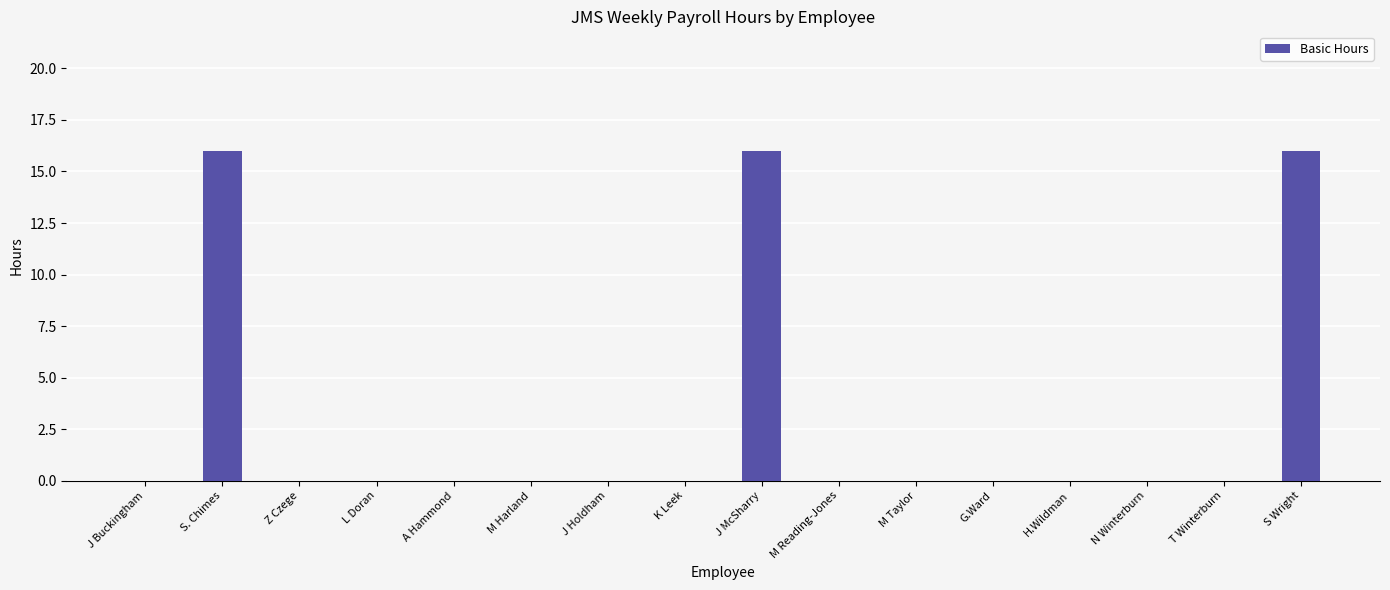

Reading right to left, transcribe all the data shown in this chart.

16	0	0	0	0	0	0	16	0	0	0	0	0	0	16	0